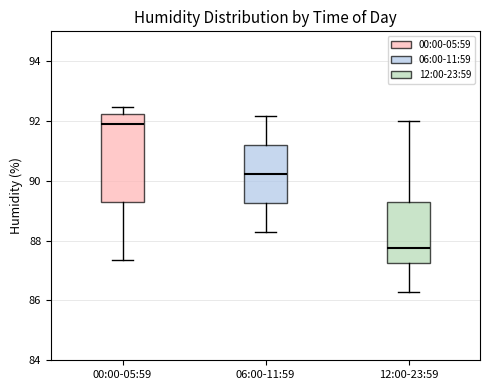

Reading left to right, transcribe this box plot: for each box, give where its median line is, the range the box spans, and where its two whiskers end, as read against the y-axis. The values are not printed on the chart, so give them approximately, as read against the axis.

00:00-05:59: median 92.0, box 89.4 to 92.2, whiskers 87.4 to 92.4
06:00-11:59: median 90.2, box 89.2 to 91.2, whiskers 88.2 to 92.2
12:00-23:59: median 87.8, box 87.2 to 89.4, whiskers 86.2 to 92.0